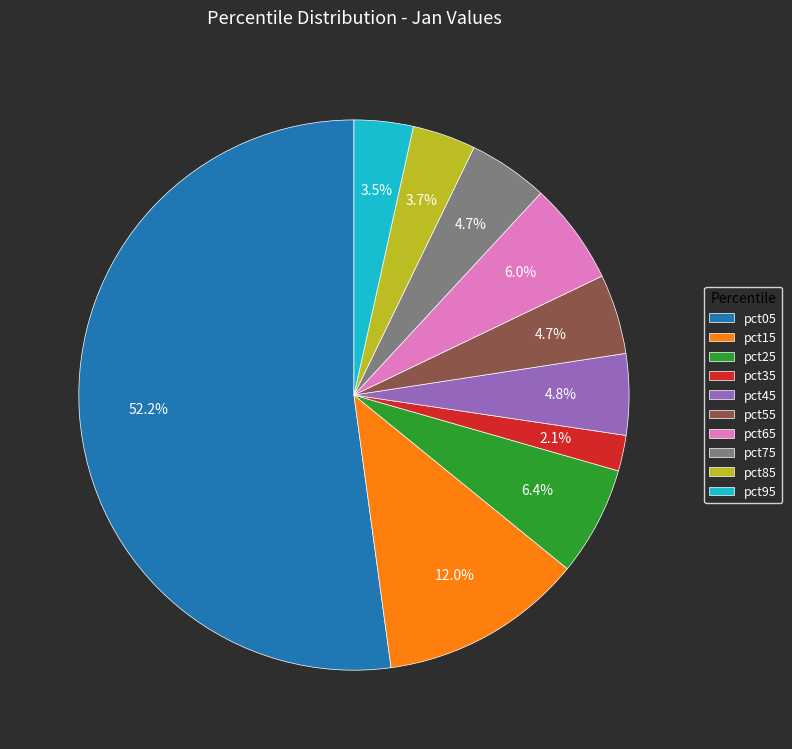

Which category has the smallest portion of the pie?

pct35